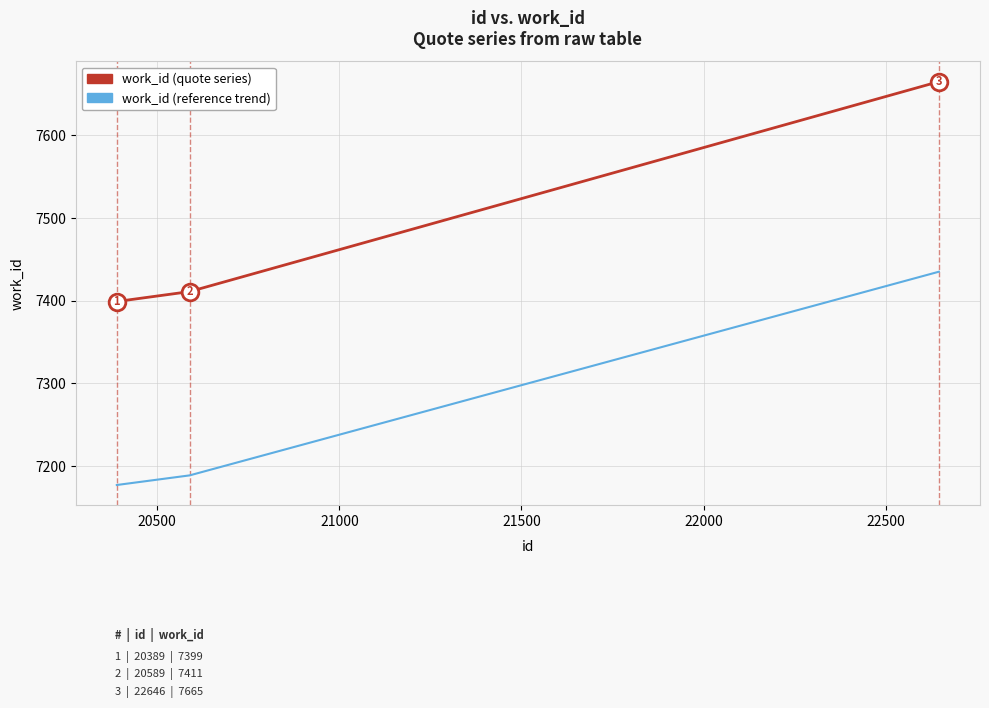

What are all the series names shown in the legend?

work_id (quote series), work_id (reference trend)